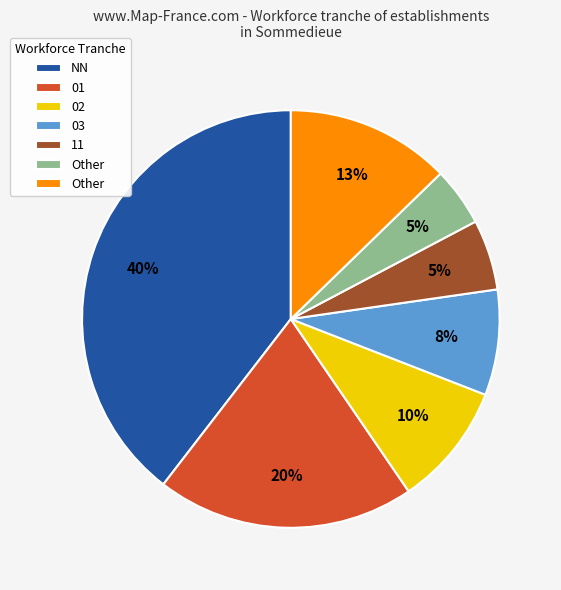

Count the number of slices in the pie.

7